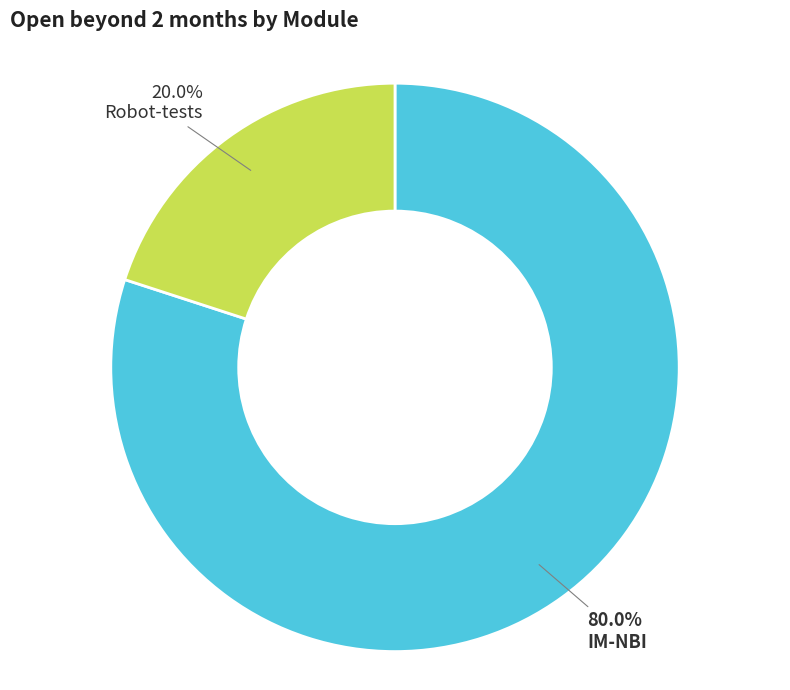

Which slice is the largest?

IM-NBI